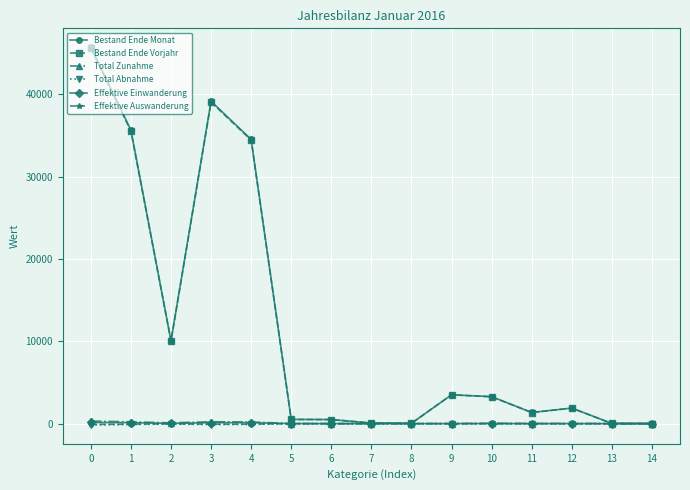

At which category does Bestand Ende Vorjahr reach its first local peak?

3